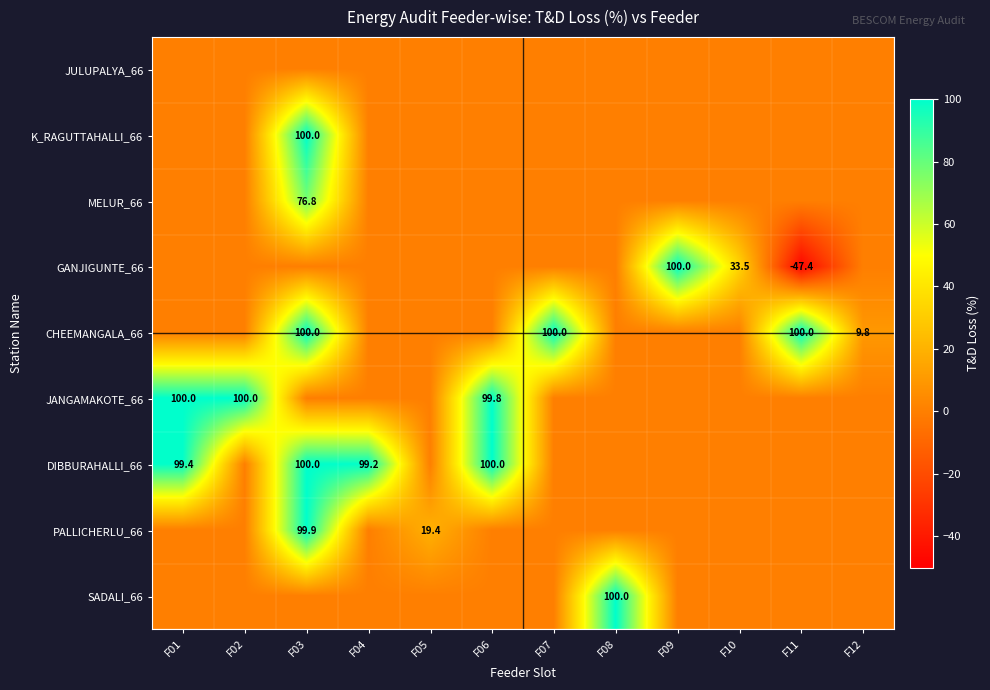

The value of SADALI_66 at F02 is 0.0. True or false?

True